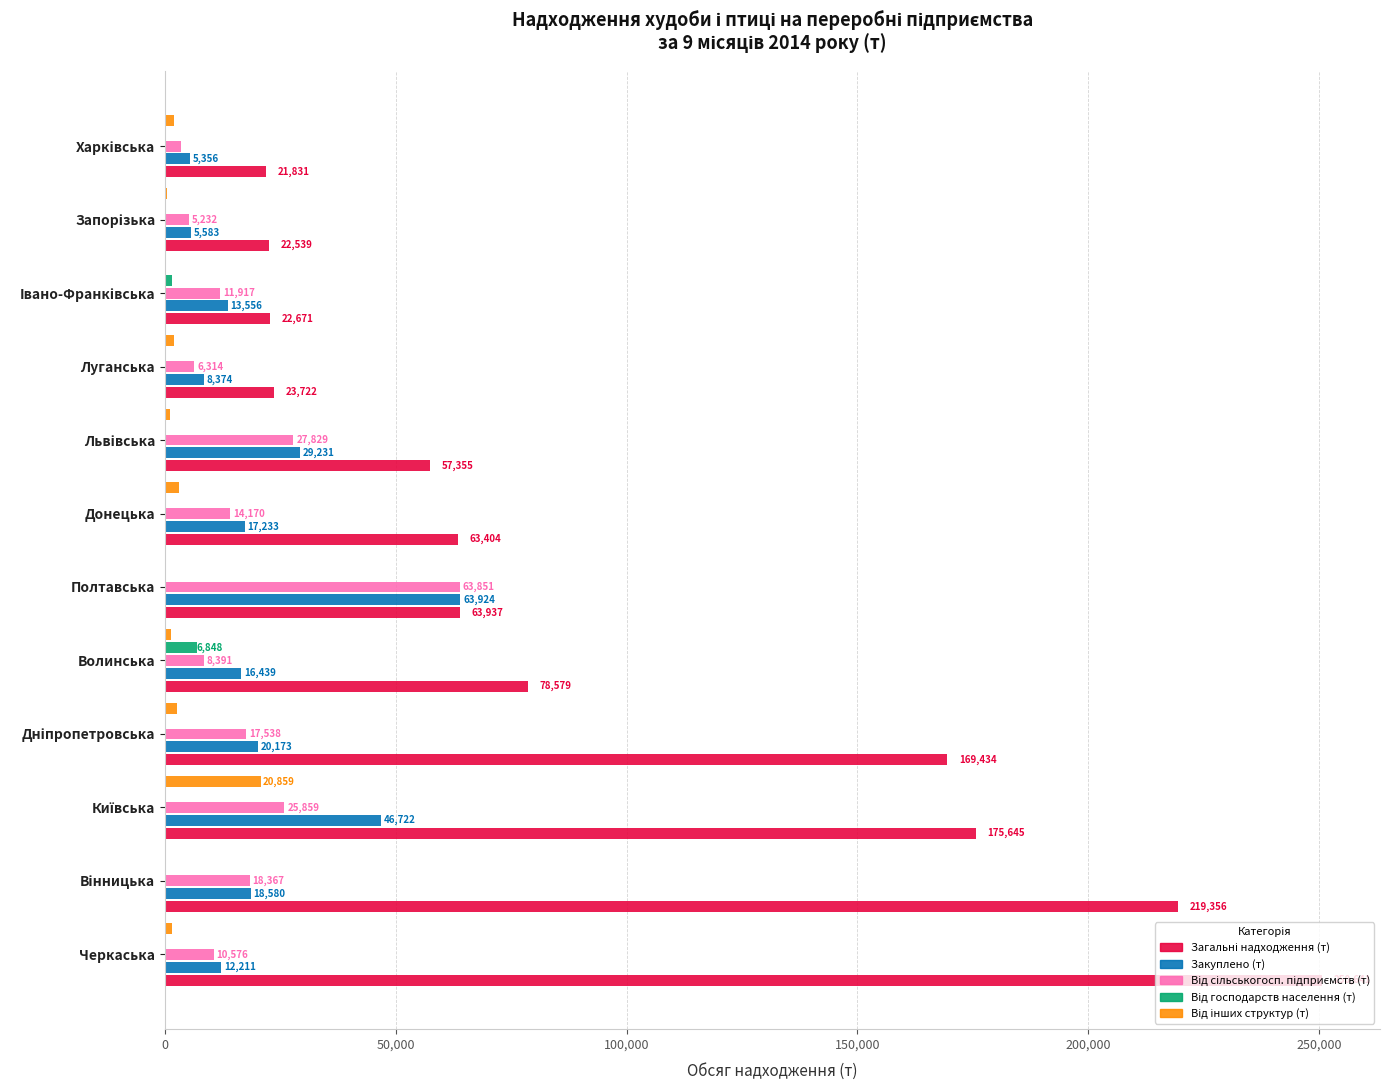

What is the maximum value for Закуплено (т)?

63924